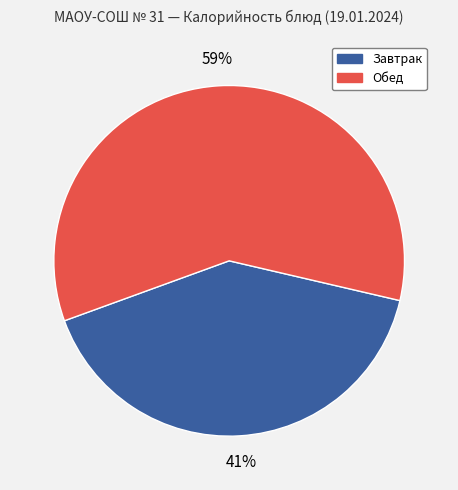

To the nearest percent, what is the difference between the largest and smallest slice percentages?

18%